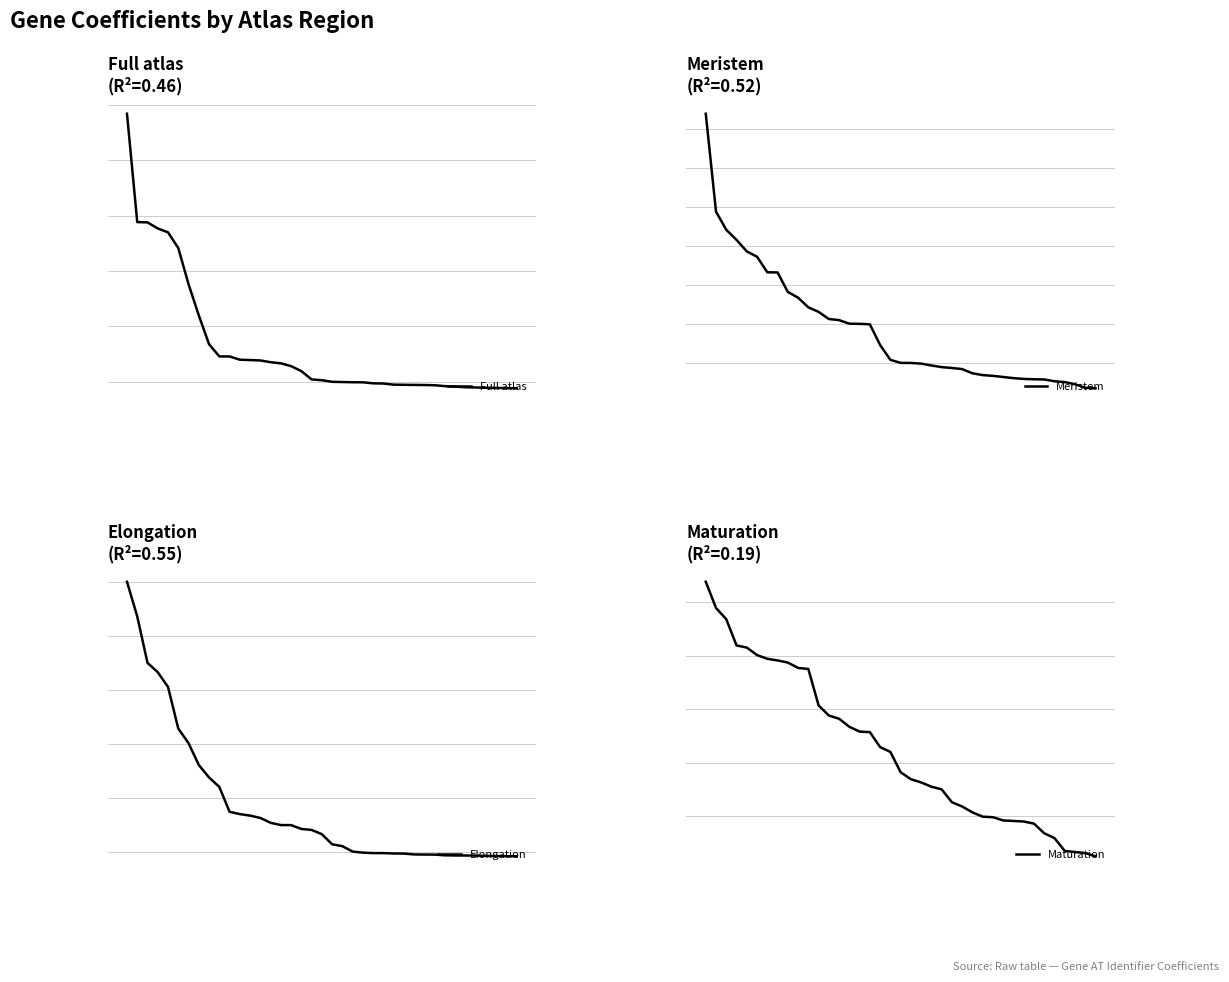

Which category has the lowest value across all series?

38